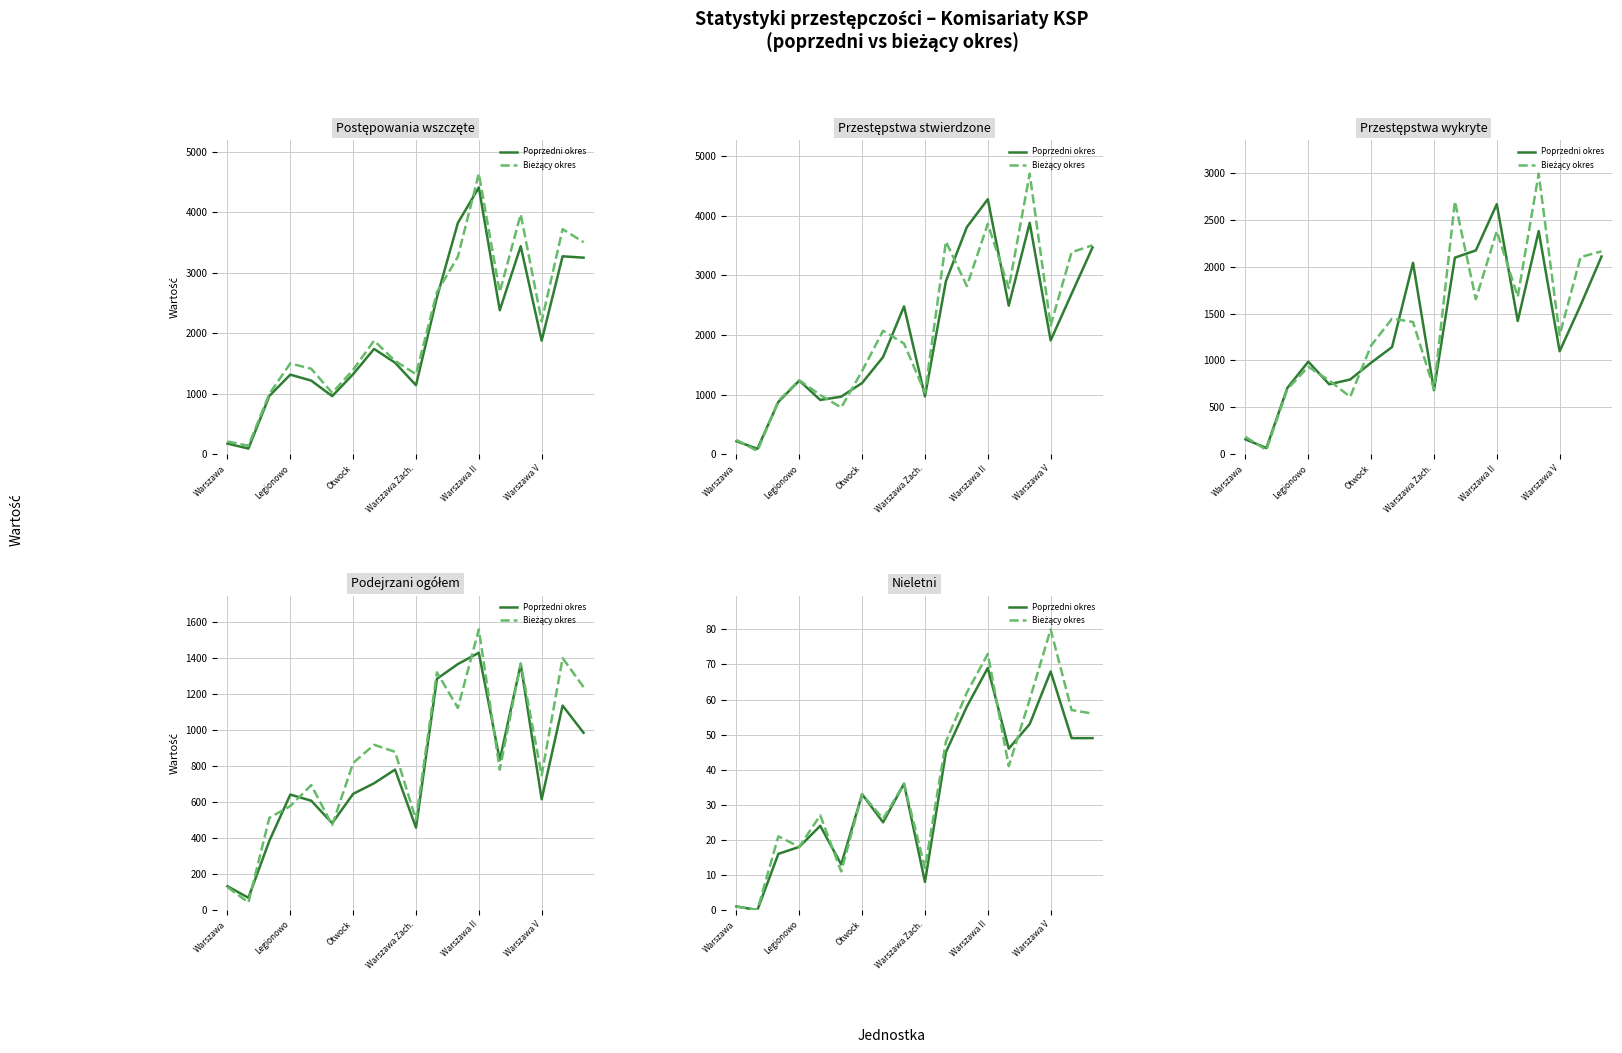

True or false: Poprzedni okres has a value of 67 at 10.

False